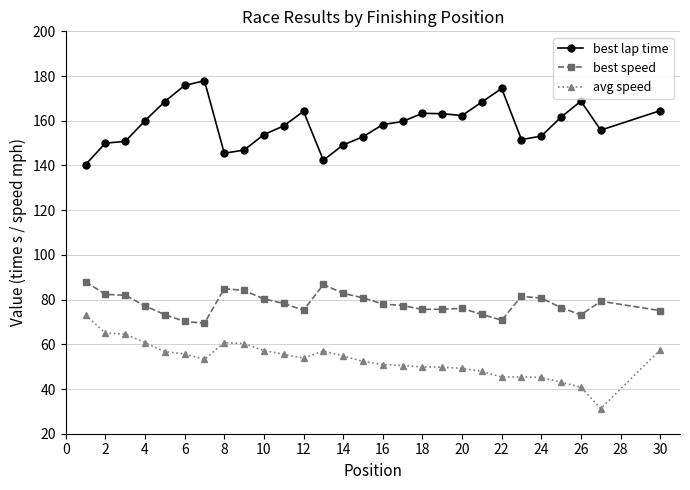

Rank the series by their maximum value, from highest to lowest.

best lap time, best speed, avg speed